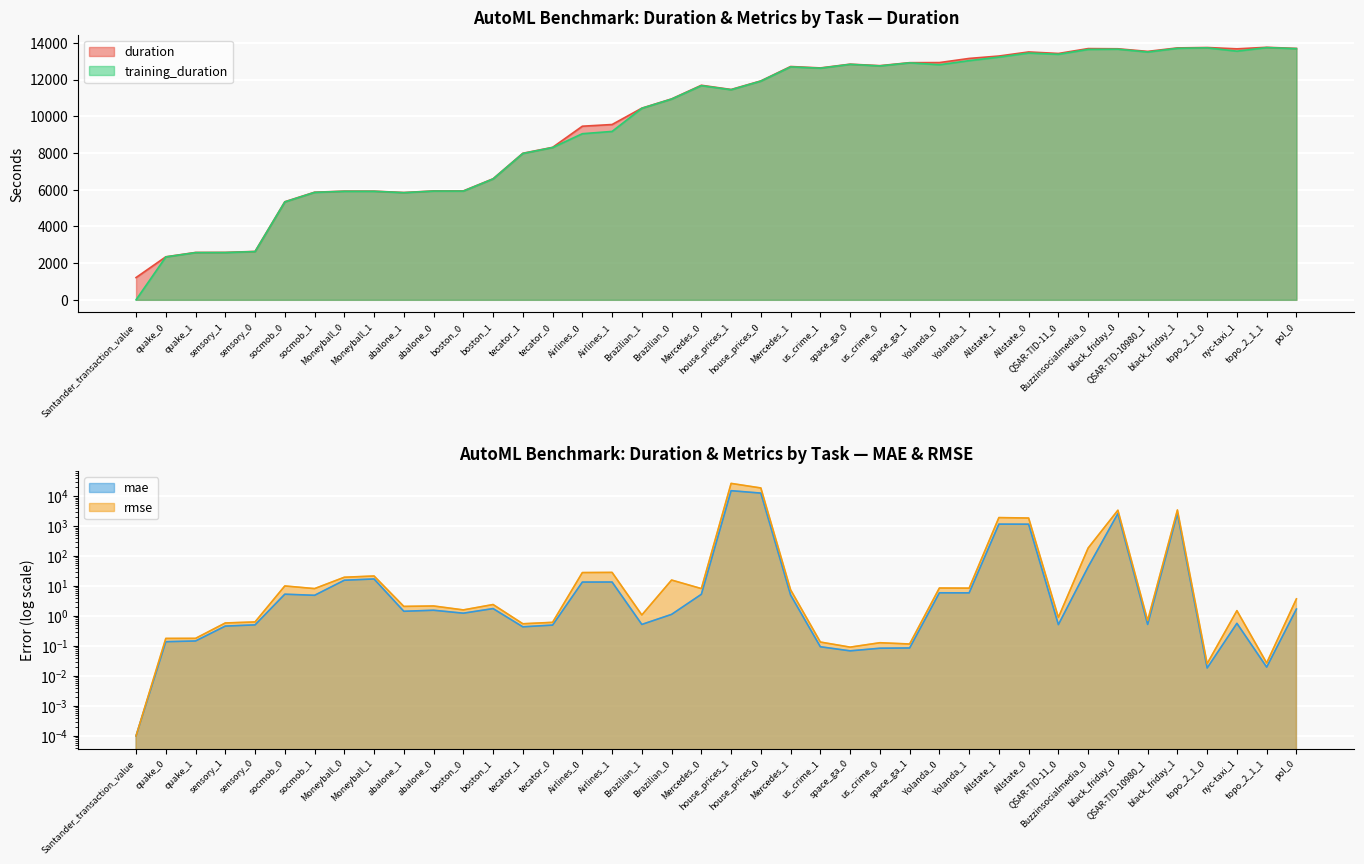

At which category does rmse reach its first local peak?

socmob_0